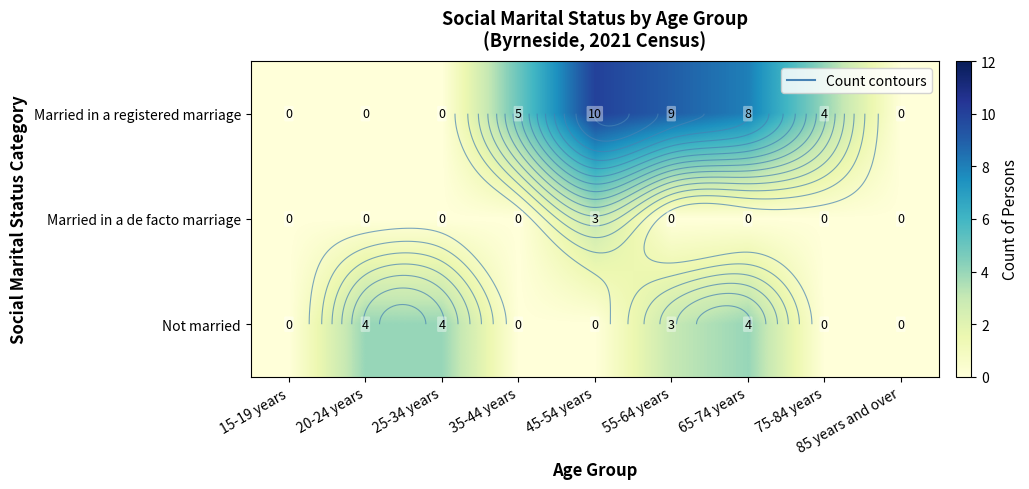

At 65-74 years, list the series in order from smallest to largest.

Married in a de facto marriage, Not married, Married in a registered marriage